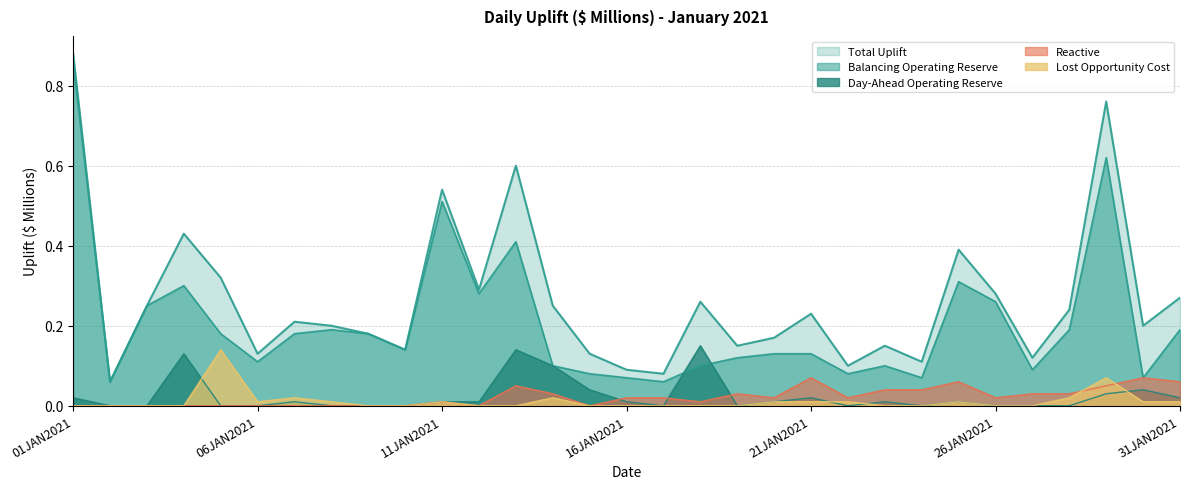

Reading left to right, list all the values displayed in this chart.

Total Uplift: 0.9	0.1	0.2	0.4	0.3	0.1	0.2	0.2	0.2	0.1	0.5	0.3	0.6	0.2	0.1	0.1	0.1	0.3	0.1	0.2	0.2	0.1	0.1	0.1	0.4	0.3	0.1	0.2	0.8	0.2	0.3
Balancing Operating Reserve: 0.9	0.1	0.2	0.3	0.2	0.1	0.2	0.2	0.2	0.1	0.5	0.3	0.4	0.1	0.1	0.1	0.1	0.1	0.1	0.1	0.1	0.1	0.1	0.1	0.3	0.3	0.1	0.2	0.6	0.1	0.2
Day-Ahead Operating Reserve: 0.0	0.0	0.0	0.1	0.0	0.0	0.0	0.0	0.0	0.0	0.0	0.0	0.1	0.1	0.0	0.0	0.0	0.1	0.0	0.0	0.0	0.0	0.0	0.0	0.0	0.0	0.0	0.0	0.0	0.0	0.0
Reactive: 0.0	0.0	0.0	0.0	0.0	0.0	0.0	0.0	0.0	0.0	0.0	0.0	0.1	0.0	0.0	0.0	0.0	0.0	0.0	0.0	0.1	0.0	0.0	0.0	0.1	0.0	0.0	0.0	0.1	0.1	0.1
Lost Opportunity Cost: 0.0	0.0	0.0	0.0	0.1	0.0	0.0	0.0	0.0	0.0	0.0	0.0	0.0	0.0	0.0	0.0	0.0	0.0	0.0	0.0	0.0	0.0	0.0	0.0	0.0	0.0	0.0	0.0	0.1	0.0	0.0